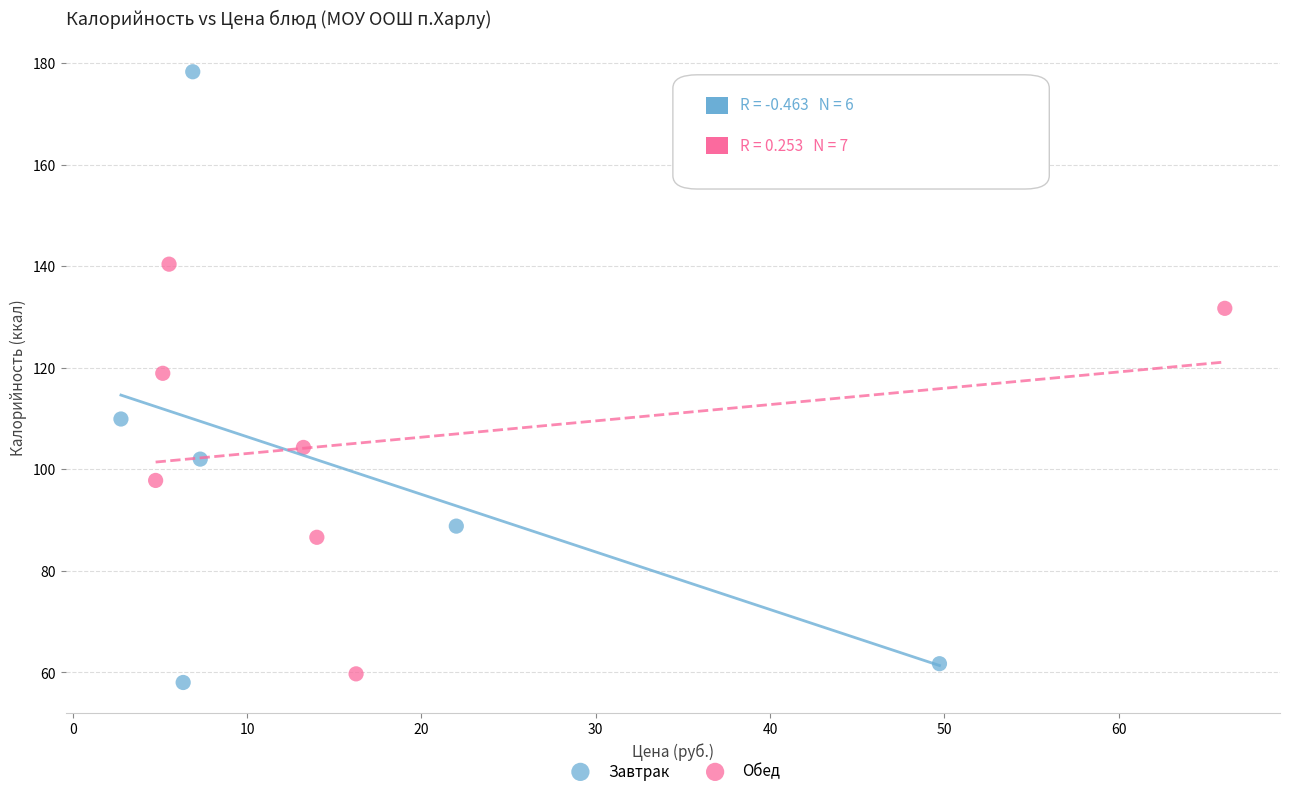

Which series has the largest Y range (max minus min)?

Завтрак